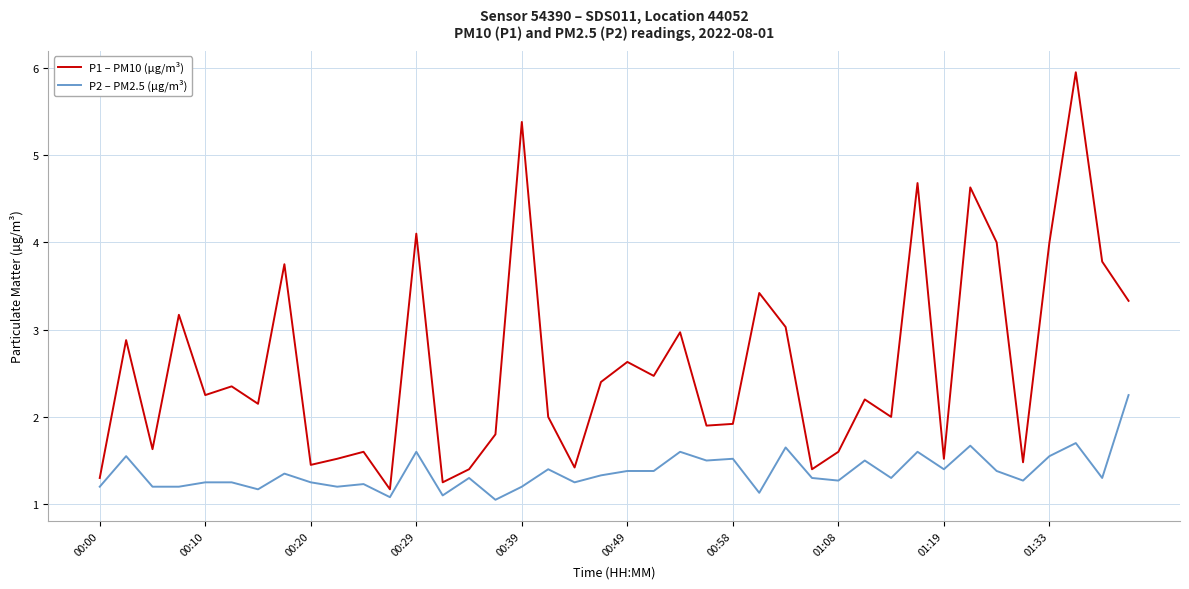

Rank the series by their maximum value, from highest to lowest.

P1 – PM10 (µg/m³), P2 – PM2.5 (µg/m³)